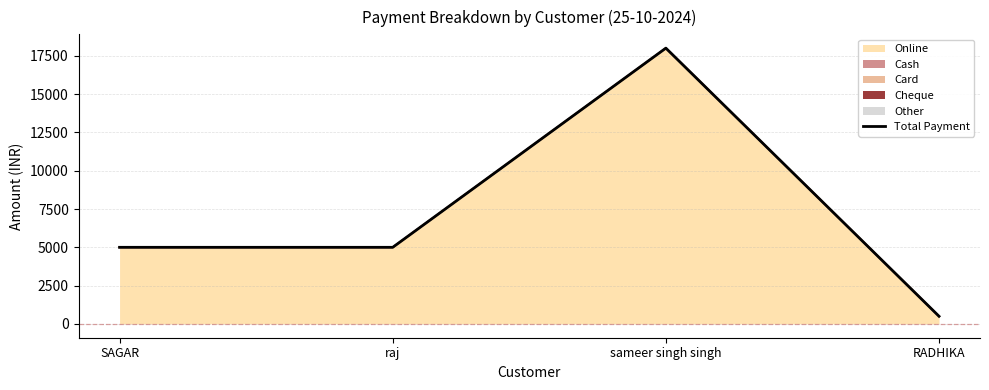

What is the minimum value shown in the chart?

500